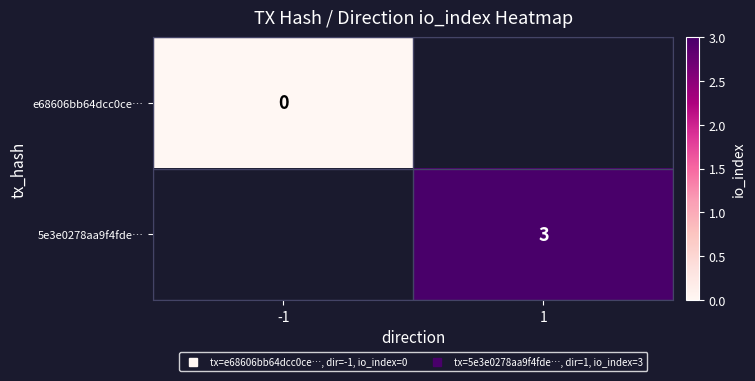

At how many categories does at least one series exceed 2?

1